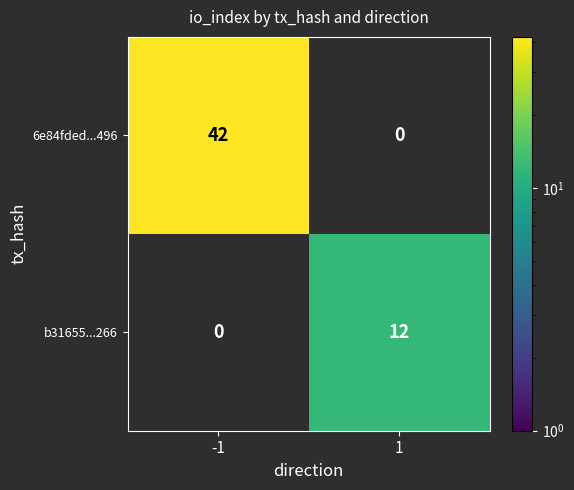

Reading right to left, transcribe all the data shown in this chart.

6e84fded...496: 1=0	-1=42
b31655...266: 1=12	-1=0